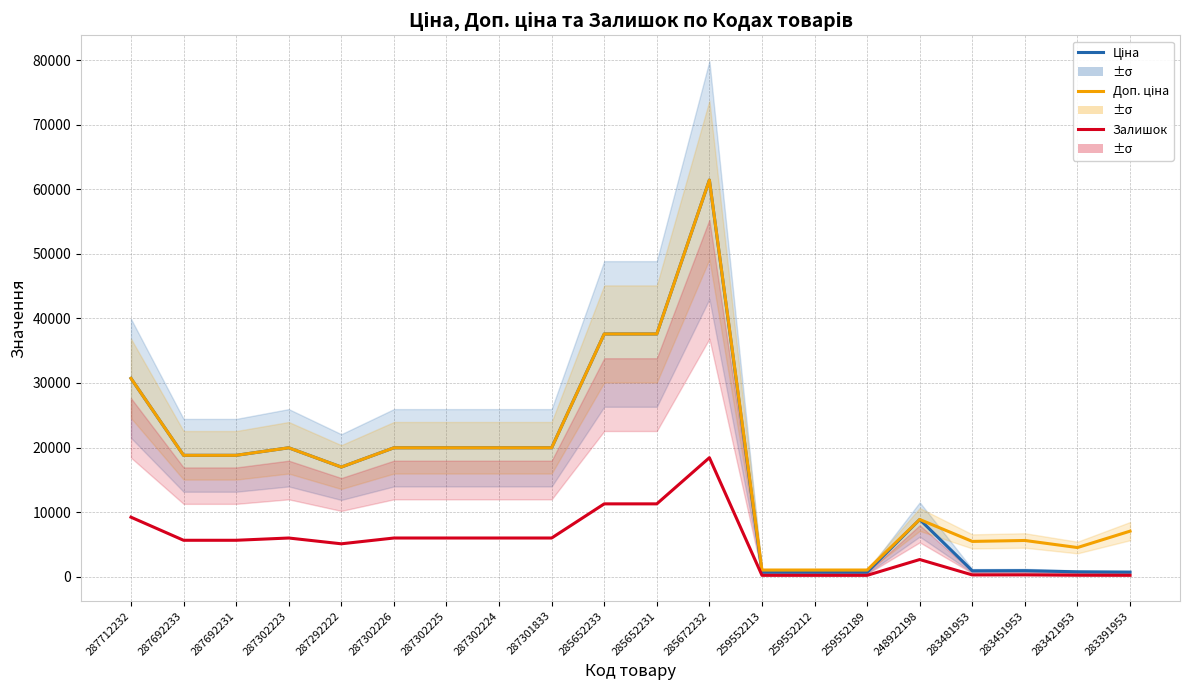

What is the sum of all Доп. ціна values?

356294.2